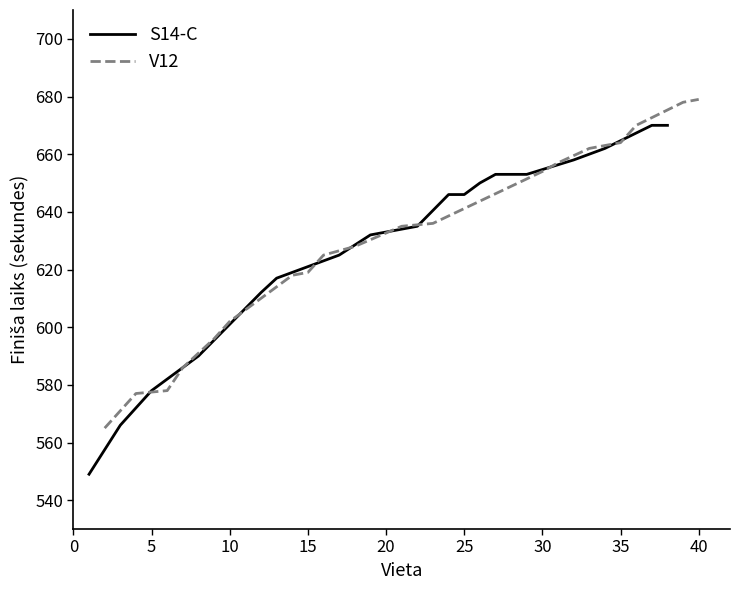

What is the minimum value for S14-C?

549